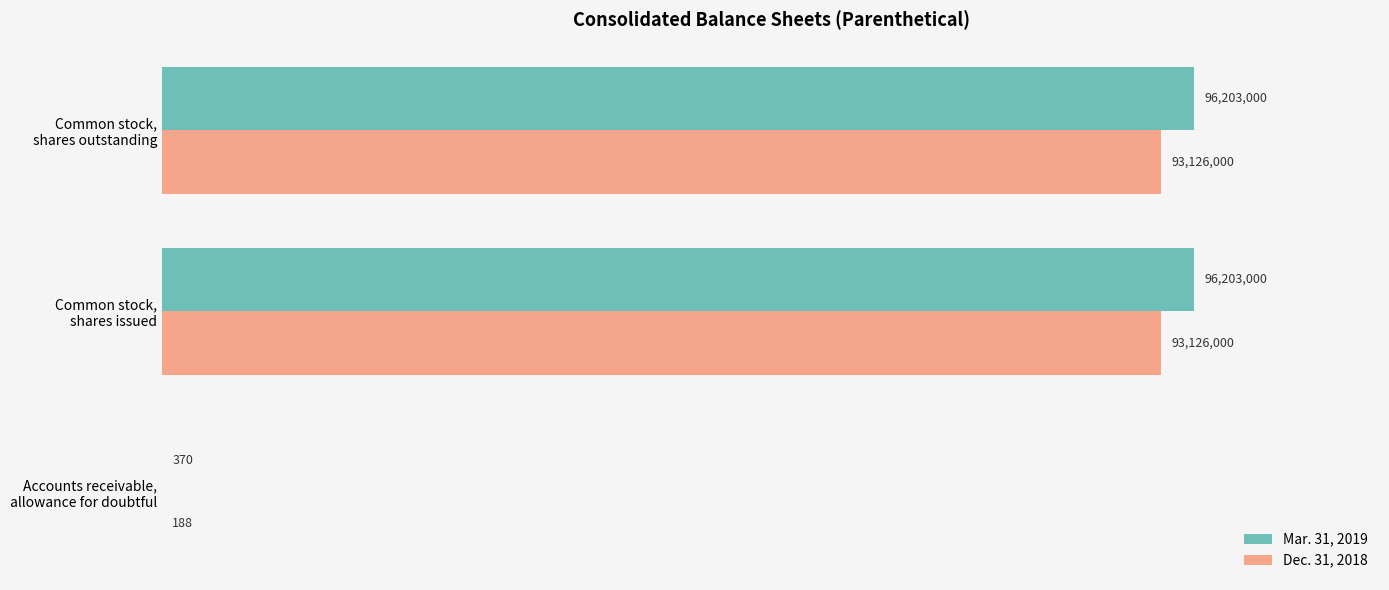

At how many categories does at least one series exceed 64460629?

2